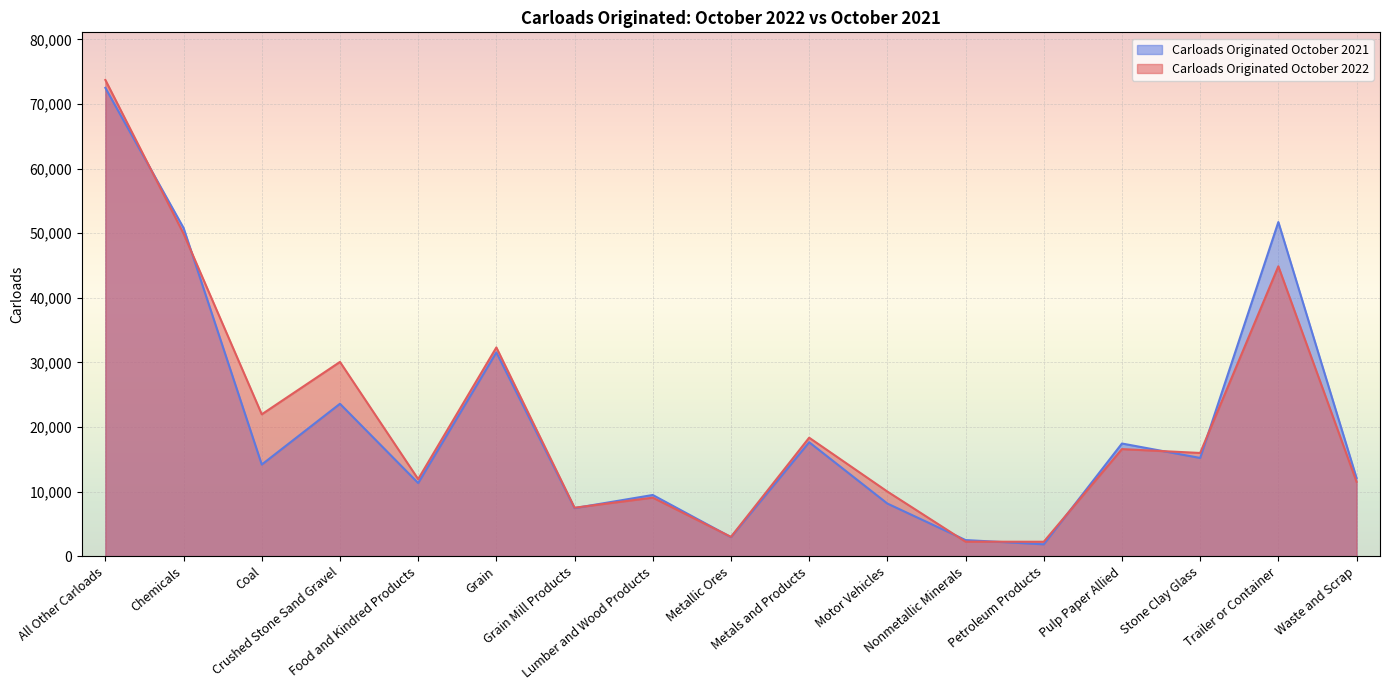

List the labels in order of Carloads Originated October 2021 value, smallest first.

Petroleum Products, Nonmetallic Minerals, Metallic Ores, Grain Mill Products, Motor Vehicles, Lumber and Wood Products, Food and Kindred Products, Waste and Scrap, Coal, Stone Clay Glass, Pulp Paper Allied, Metals and Products, Crushed Stone Sand Gravel, Grain, Chemicals, Trailer or Container, All Other Carloads